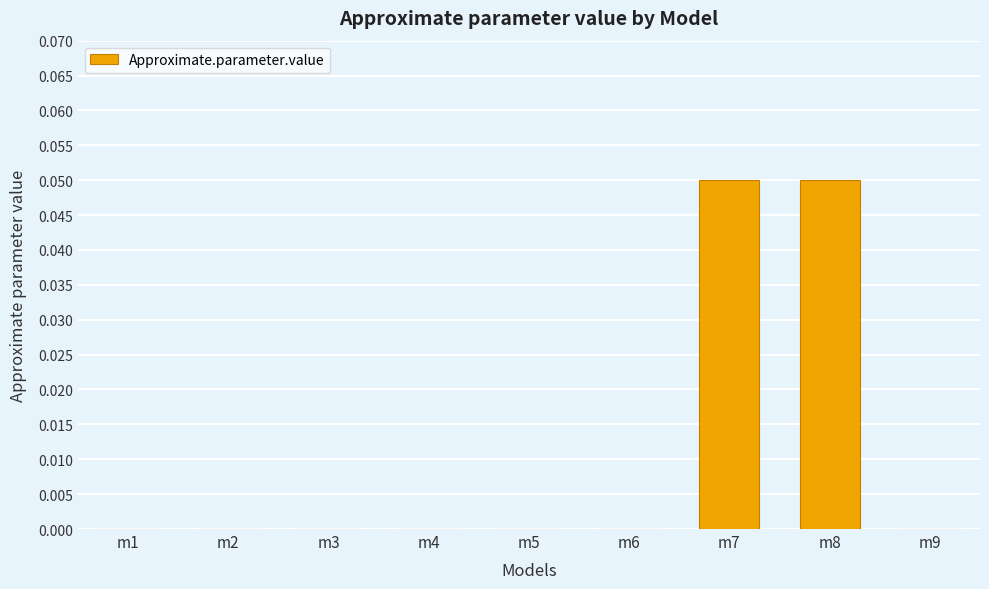

The chart shows a value of 0.0 at m9. True or false?

True